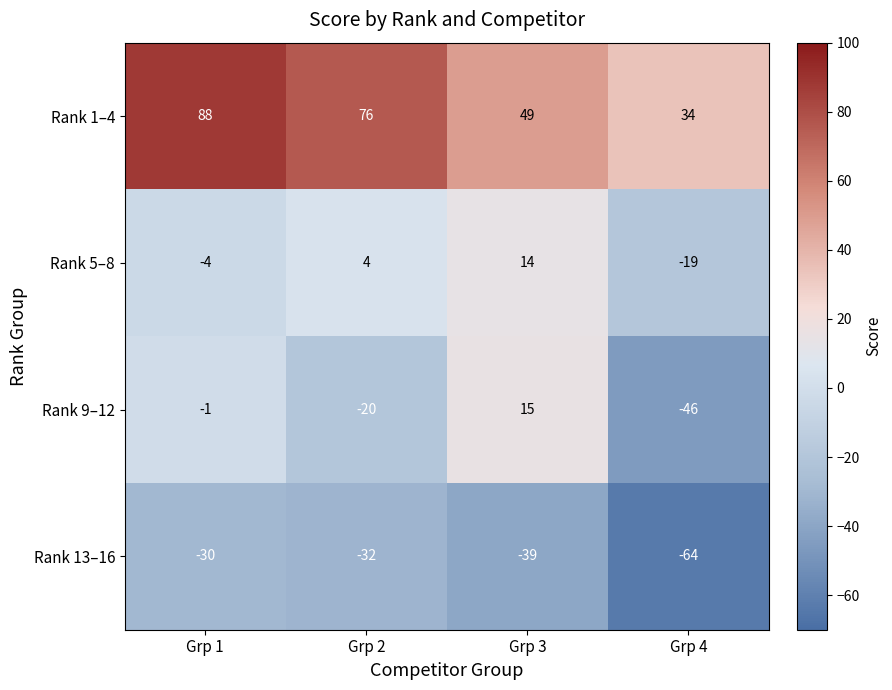

Reading right to left, extract all data points from this chart.

Rank 1–4: Grp 4=34	Grp 3=49	Grp 2=76	Grp 1=88
Rank 5–8: Grp 4=-19	Grp 3=14	Grp 2=4	Grp 1=-4
Rank 9–12: Grp 4=-46	Grp 3=15	Grp 2=-20	Grp 1=-1
Rank 13–16: Grp 4=-64	Grp 3=-39	Grp 2=-32	Grp 1=-30